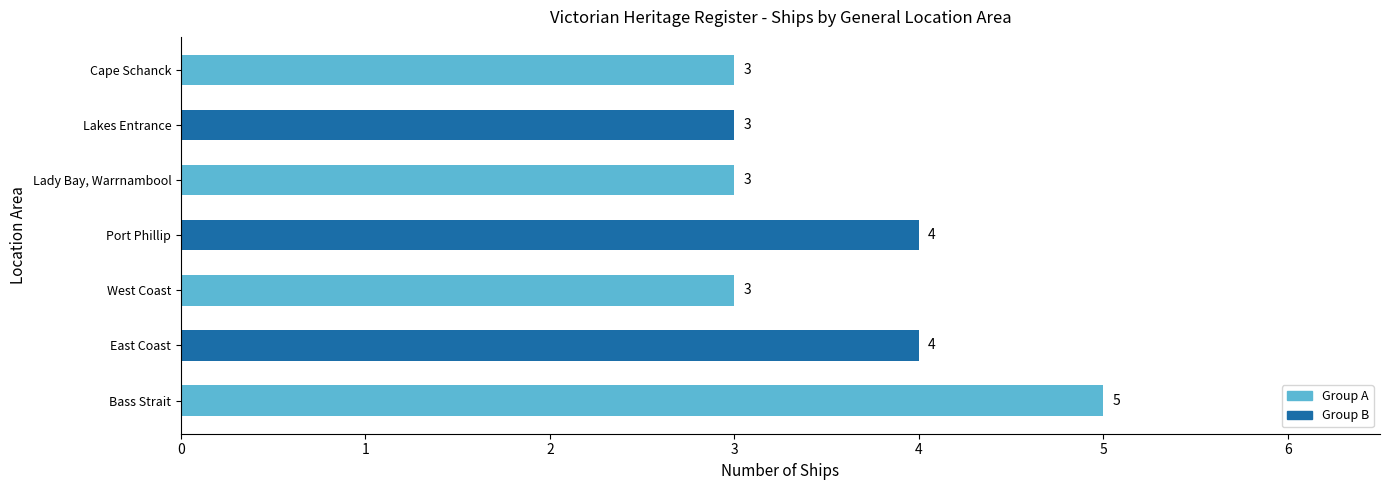

Count the values in the range 3 to 4.

6